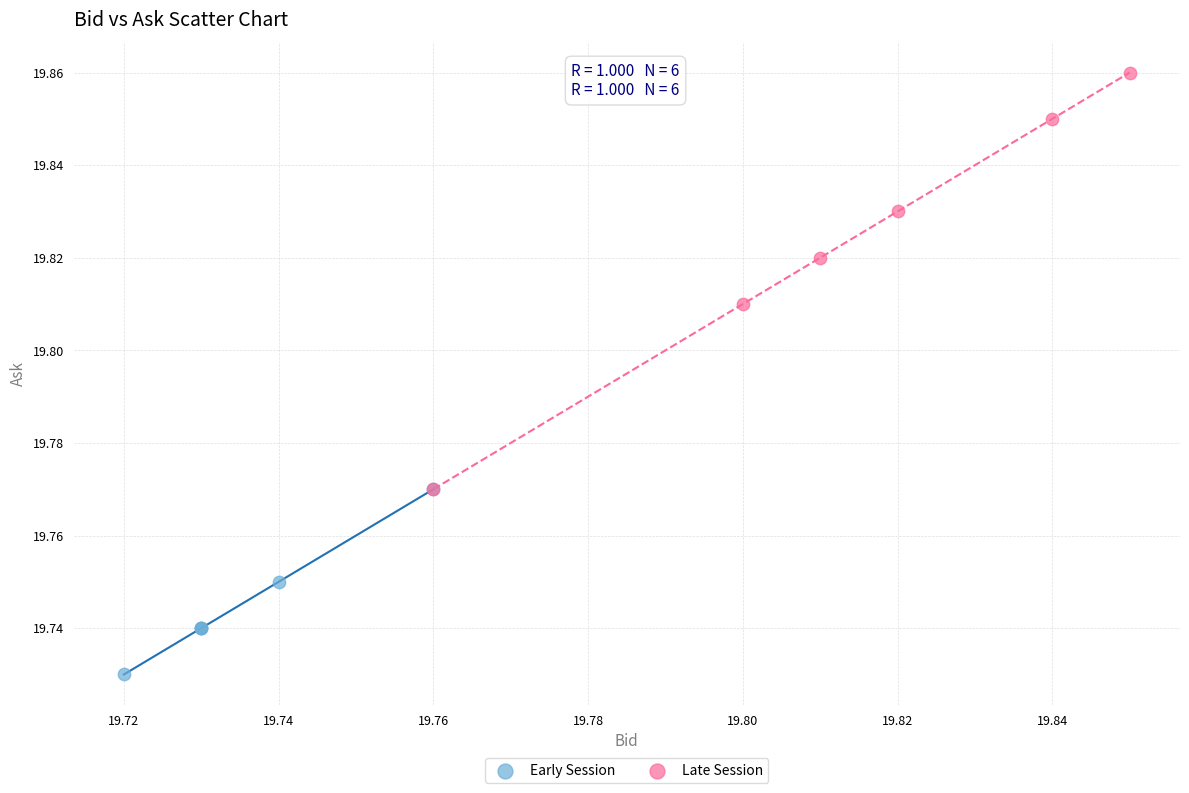

Which series has the widest spread of Y values?

Late Session